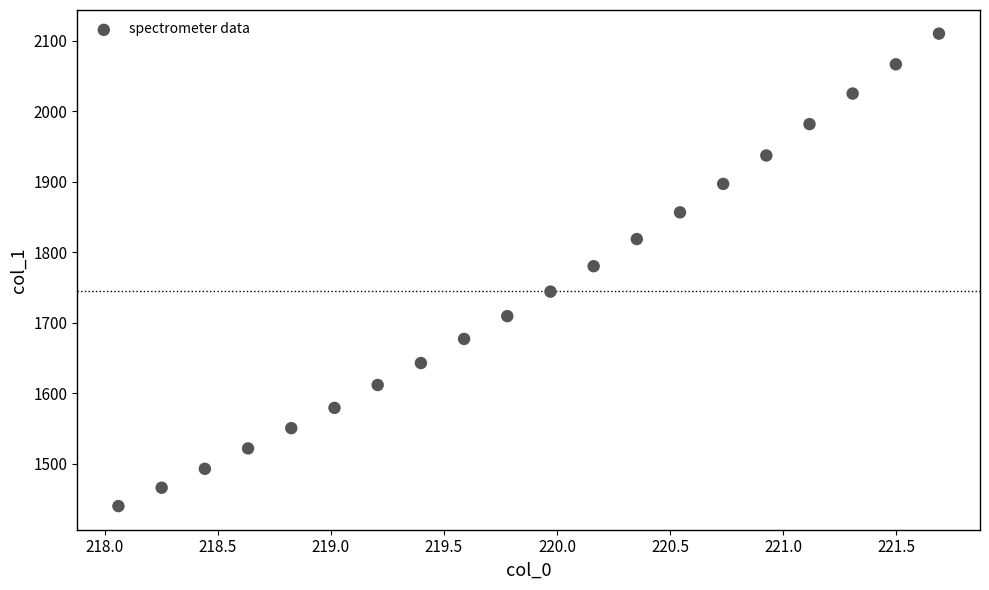

What is the range of Y values (max minus min)?

670.6